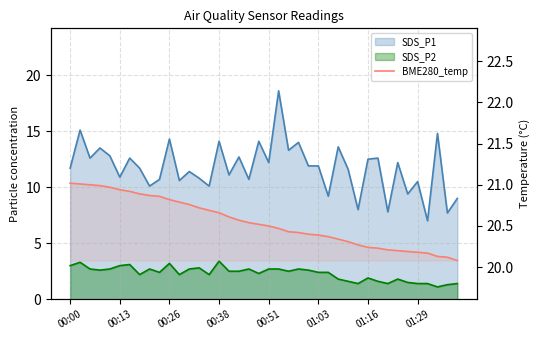

What is the difference between the values at 32 and 39?

0.1